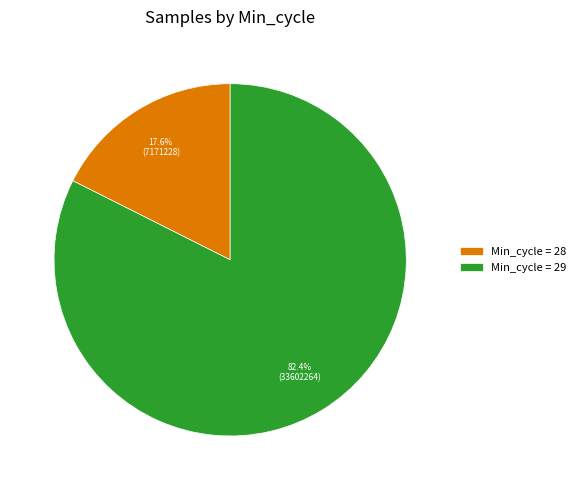

Which slice is the smallest?

Min_cycle = 28